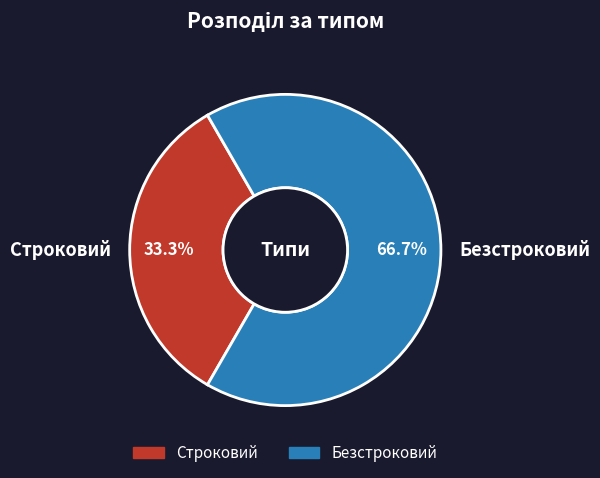

To the nearest percent, what portion does Строковий represent?

33%